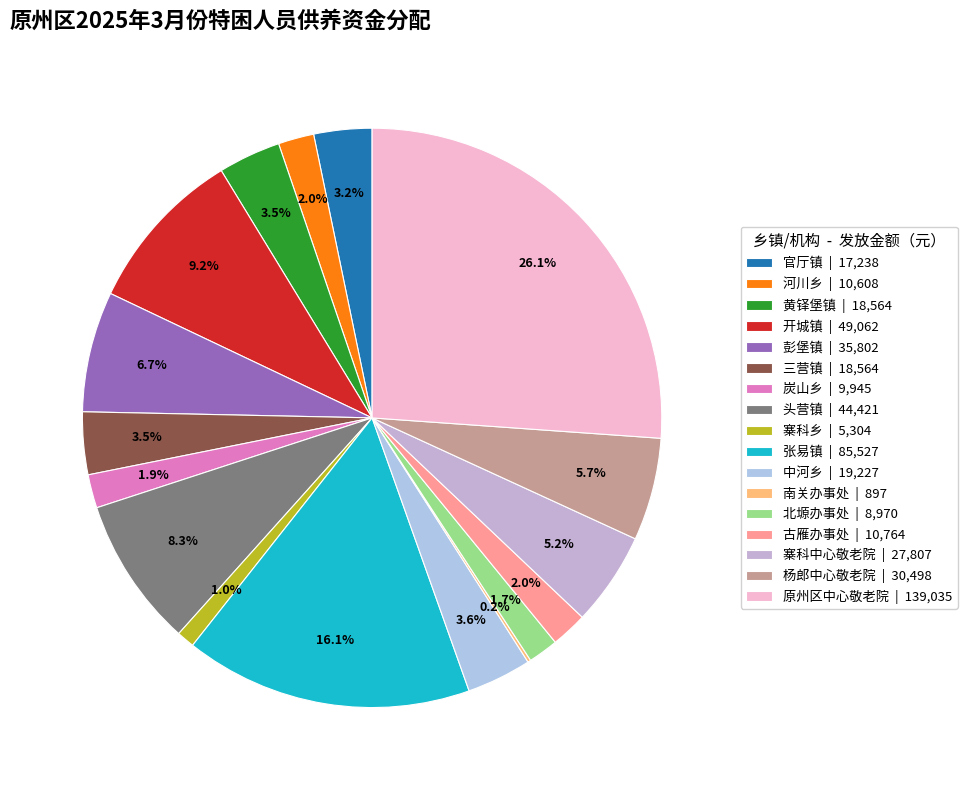

Is 原州区中心敬老院 the majority of the pie?

No